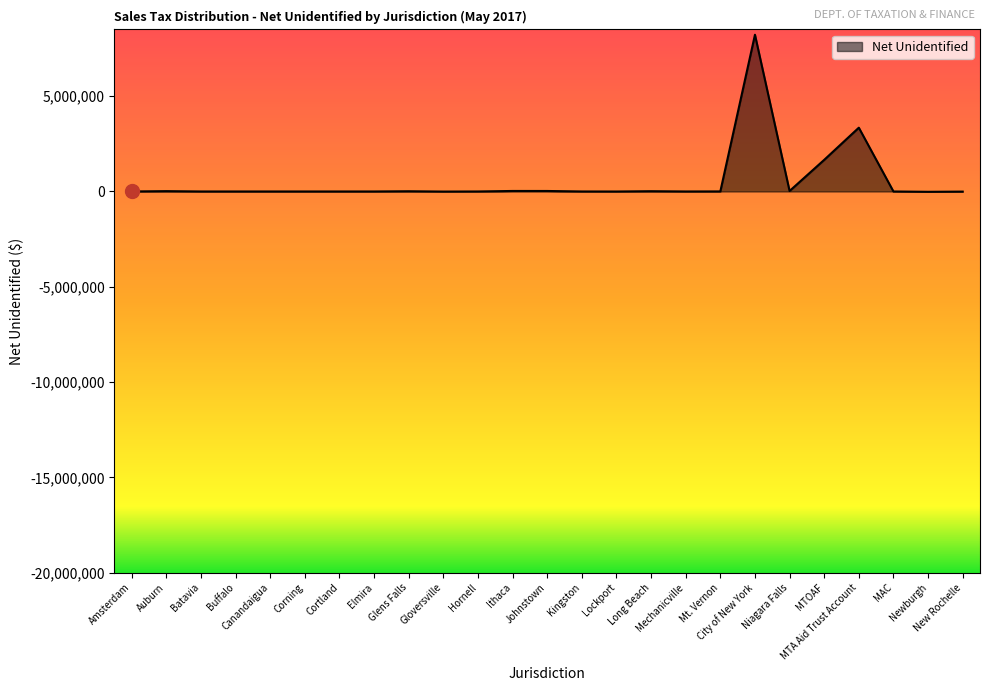

What is the greatest value displayed?

8224885.0